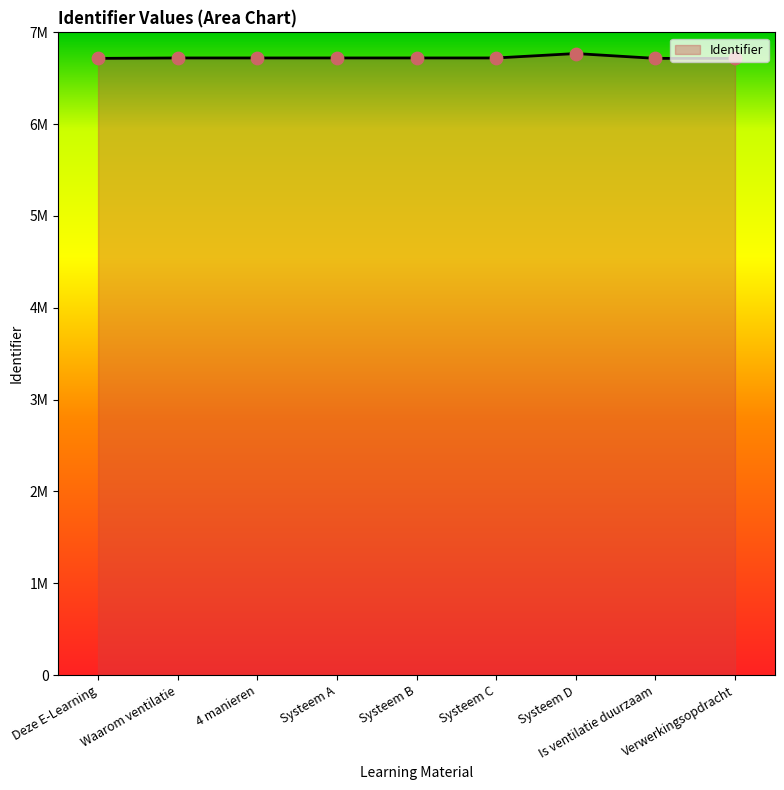

What is the ratio of the value at Systeem A to the value at Verwerkingsopdracht?

1.0